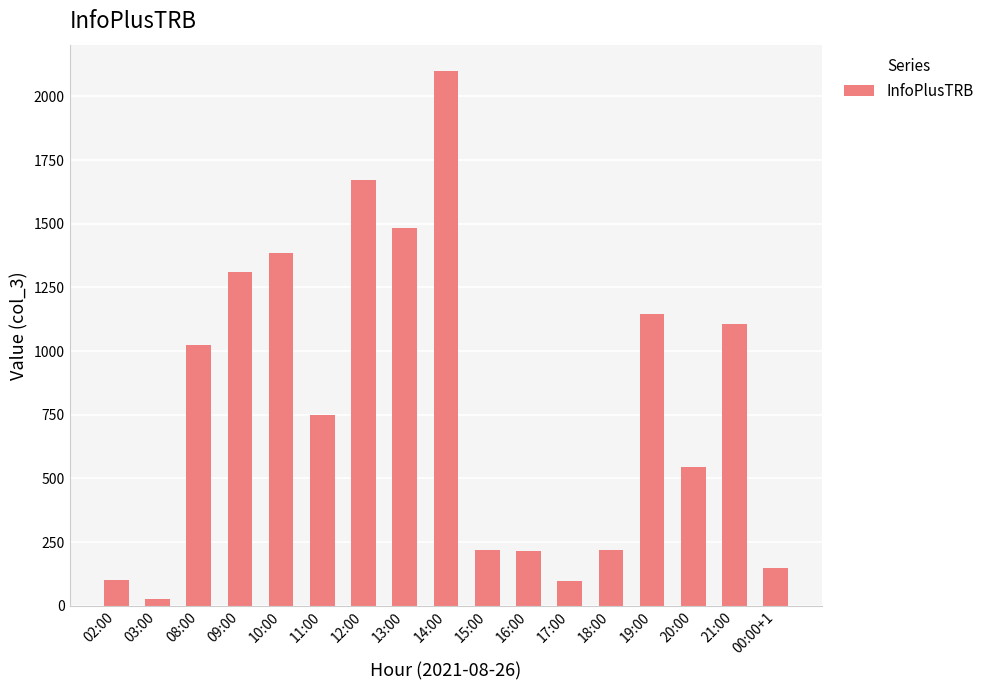

Between 03:00 and 19:00, which is larger?

19:00